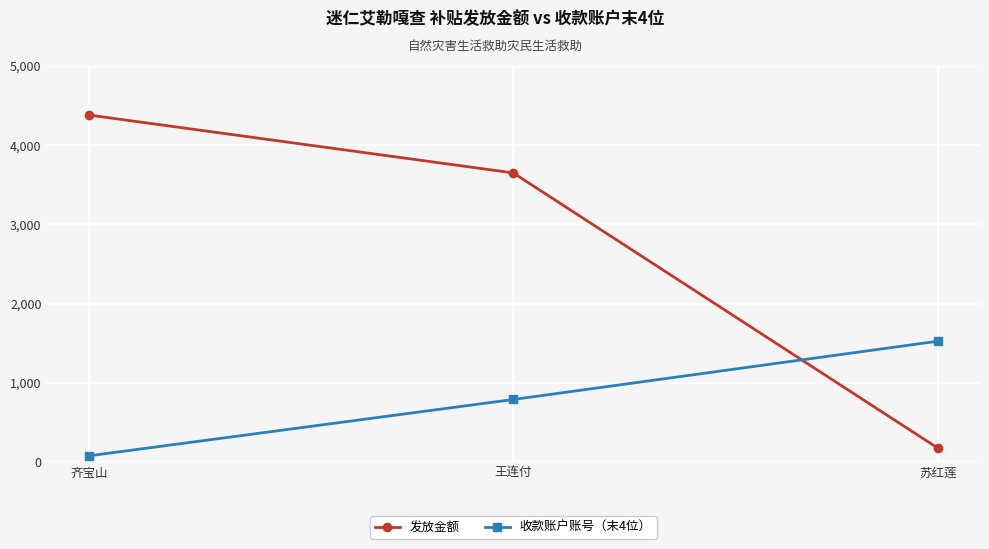

Which series changed the most between 王连付 and 苏红莲?

发放金额